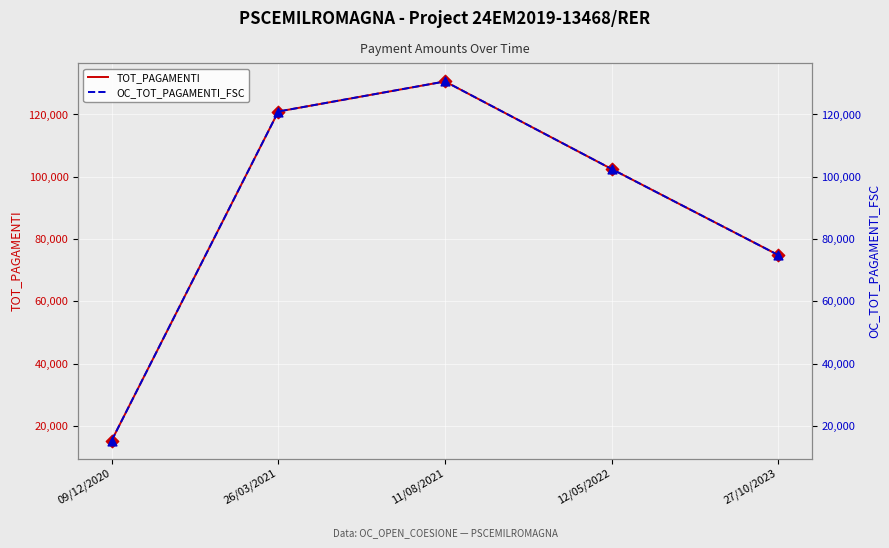

Which series contains the highest Y value?

TOT_PAGAMENTI